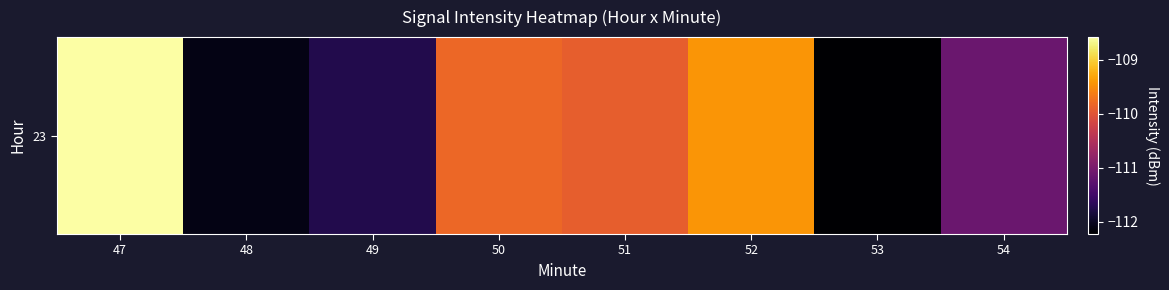

Where is the data nearest to the value -110?

51